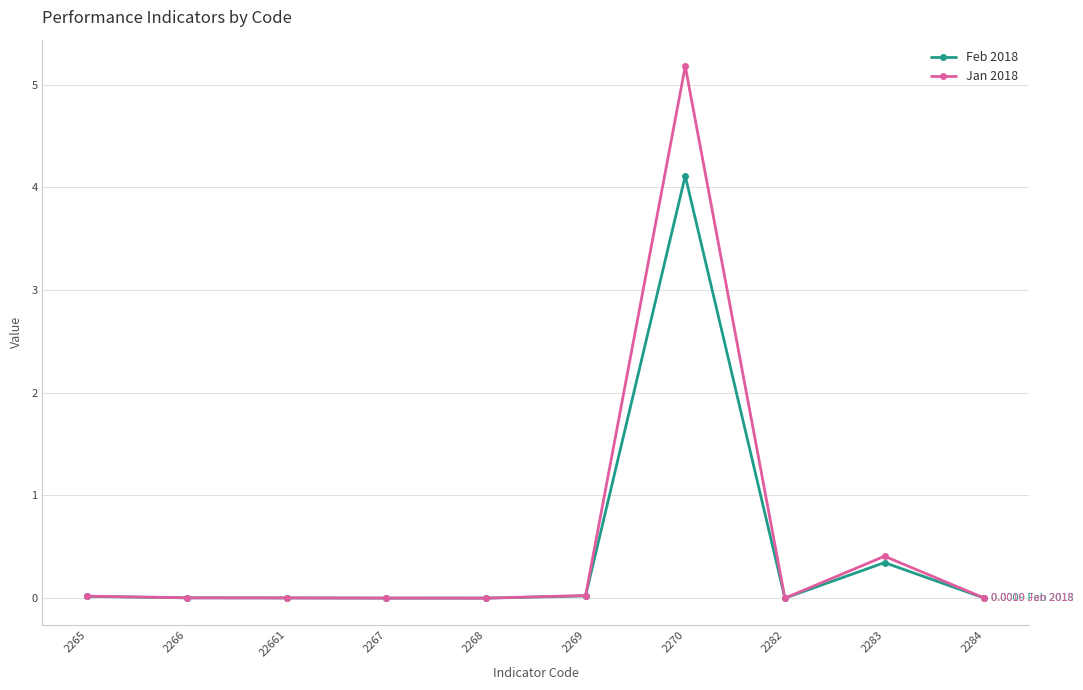

What are all the series names shown in the legend?

Feb 2018, Jan 2018